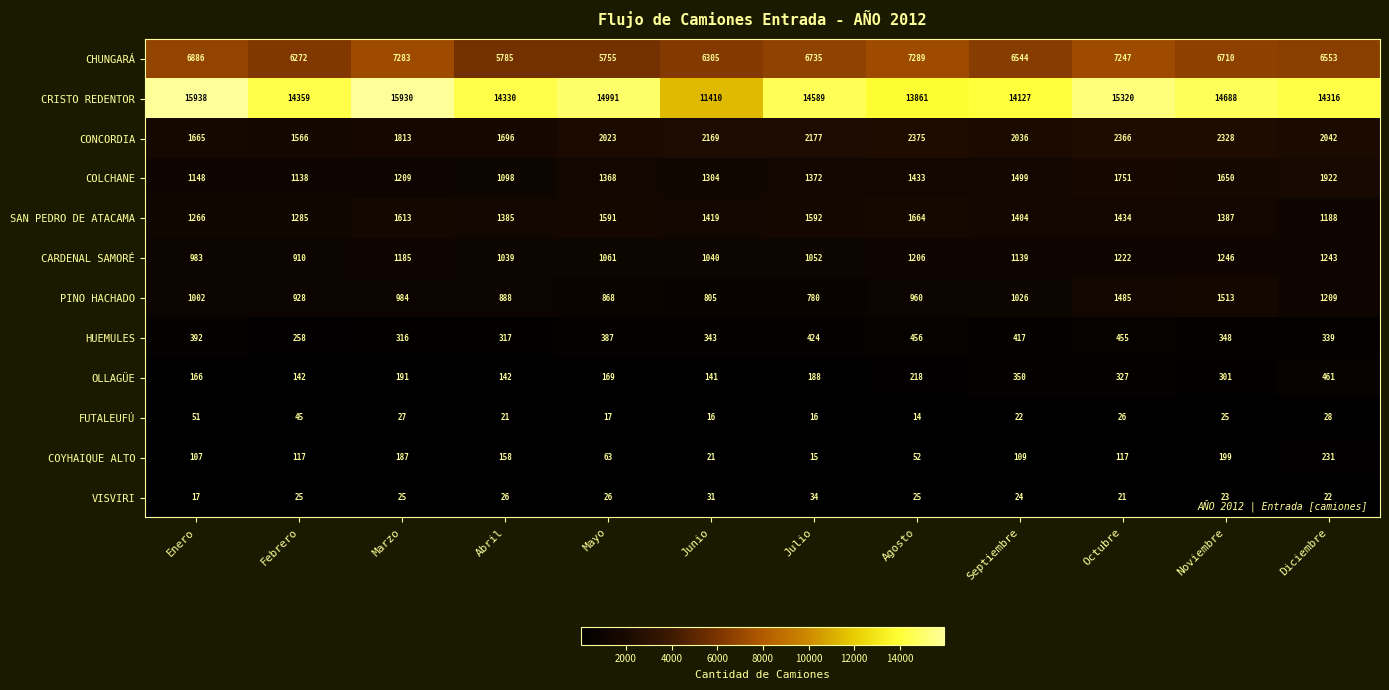

What is the sum of all CARDENAL SAMORÉ values?

13326